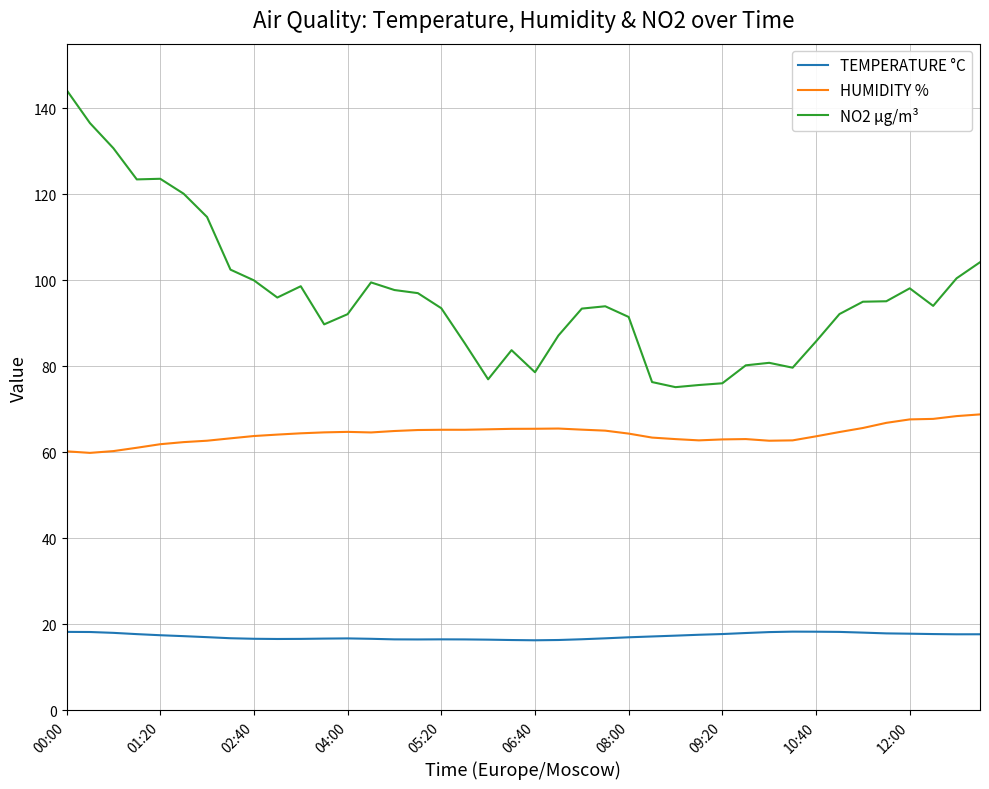

Rank the series by their maximum value, from highest to lowest.

NO2 µg/m³, HUMIDITY %, TEMPERATURE °C